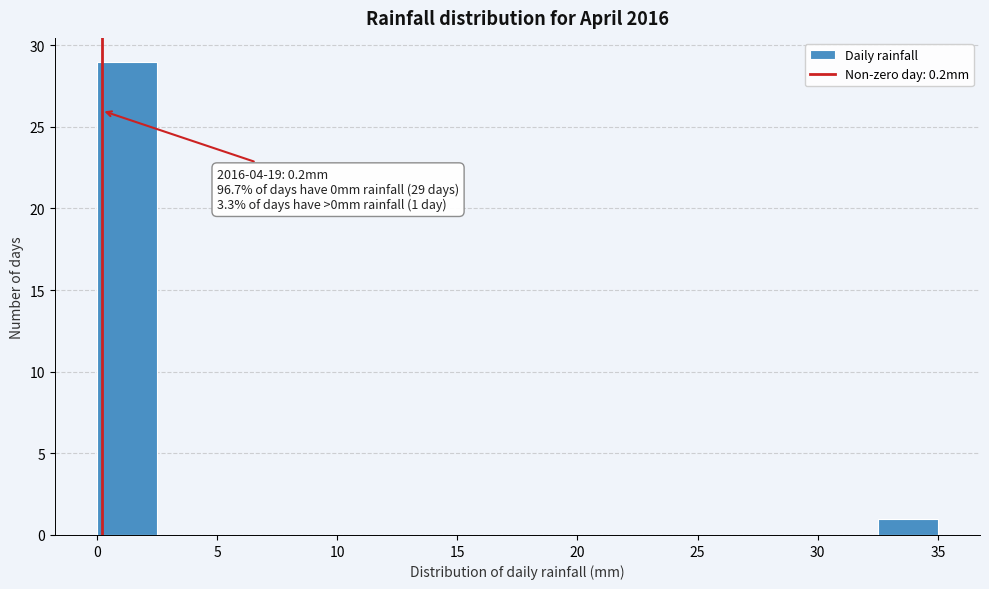

Which range on the x-axis has the tallest bar?

0.0 to 2.5